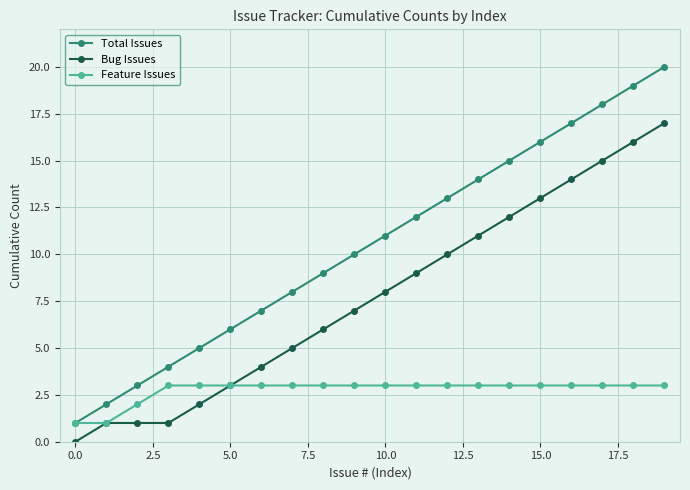

Where is Bug Issues nearest to the value 8?

10